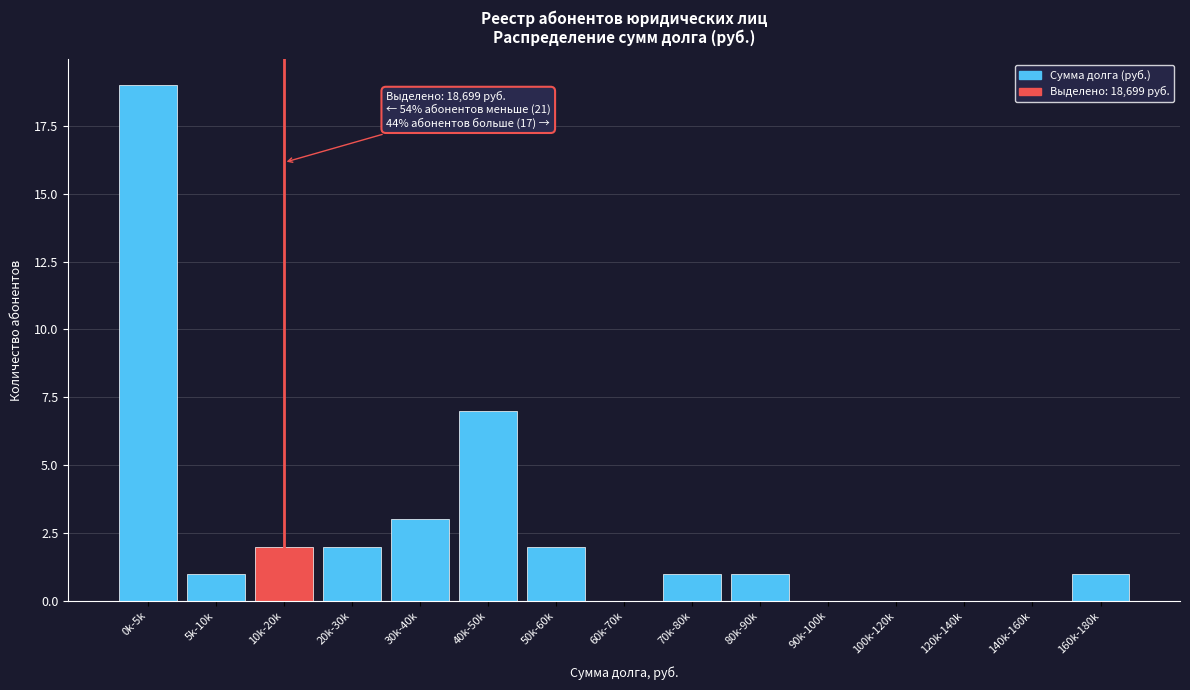

Reading left to right, list all the values displayed in this chart.

0k-5k=19	5k-10k=1	10k-20k=2	20k-30k=2	30k-40k=3	40k-50k=7	50k-60k=2	60k-70k=0	70k-80k=1	80k-90k=1	90k-100k=0	100k-120k=0	120k-140k=0	140k-160k=0	160k-180k=1